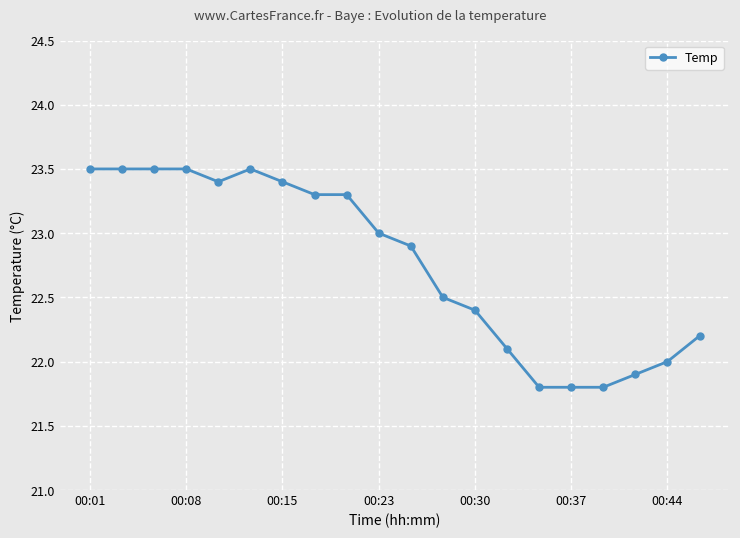

True or false: there are more than 0 points higher than both neighbors.

True